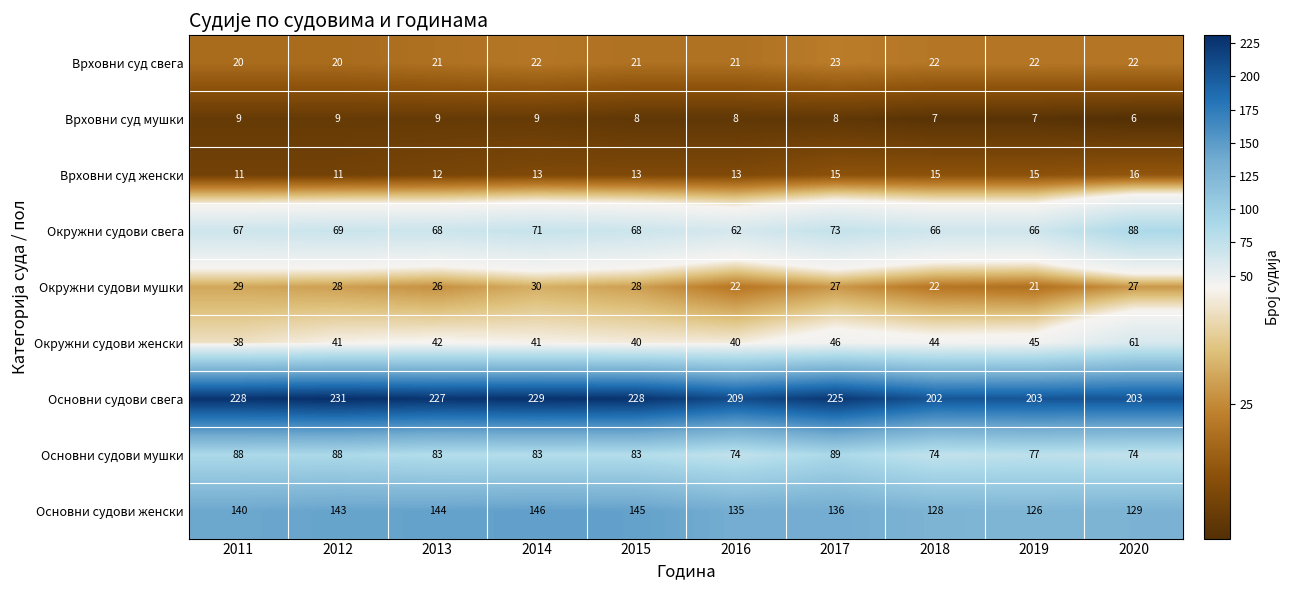

What is the total value across all series at 2015?

634